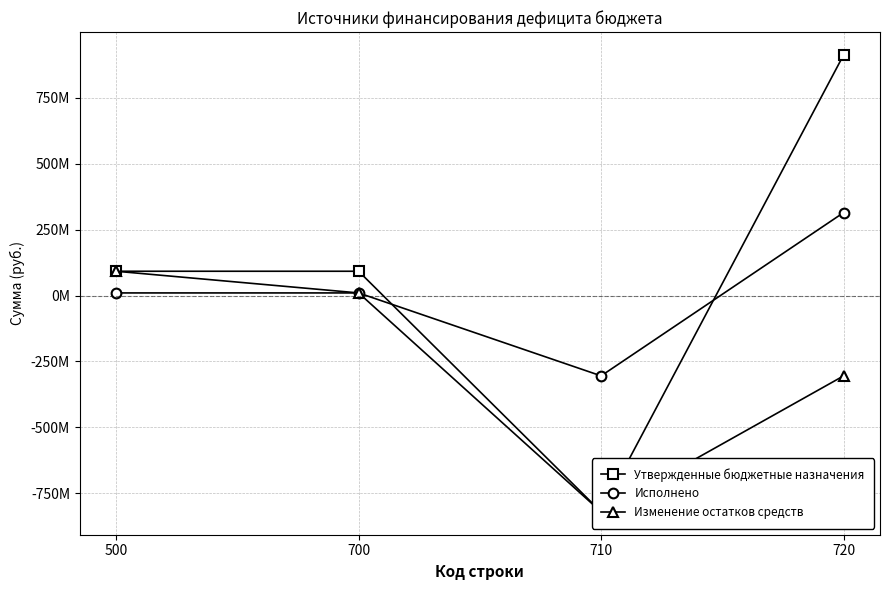

Reading right to left, list all the values displayed in this chart.

Утвержденные бюджетные назначения: 720=912293029.6	710=-820256338.7	700=92036690.9	500=92036690.9
Исполнено: 720=314455051.2	710=-304606742.2	700=9848309.0	500=9848309.0
Изменение остатков средств: 720=-304606742.2	710=-820256338.7	700=9848309.0	500=92036690.9